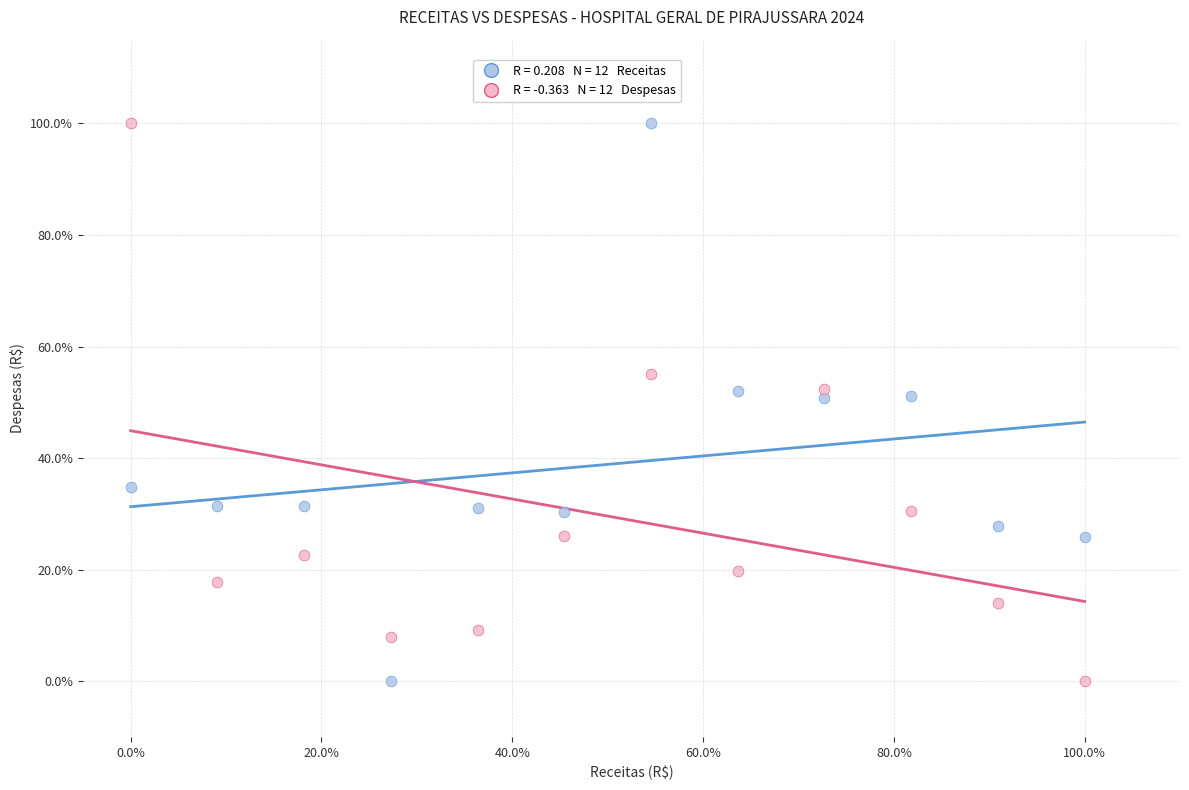

Across all data points, what is the range of X values (max minus min)?

100.0